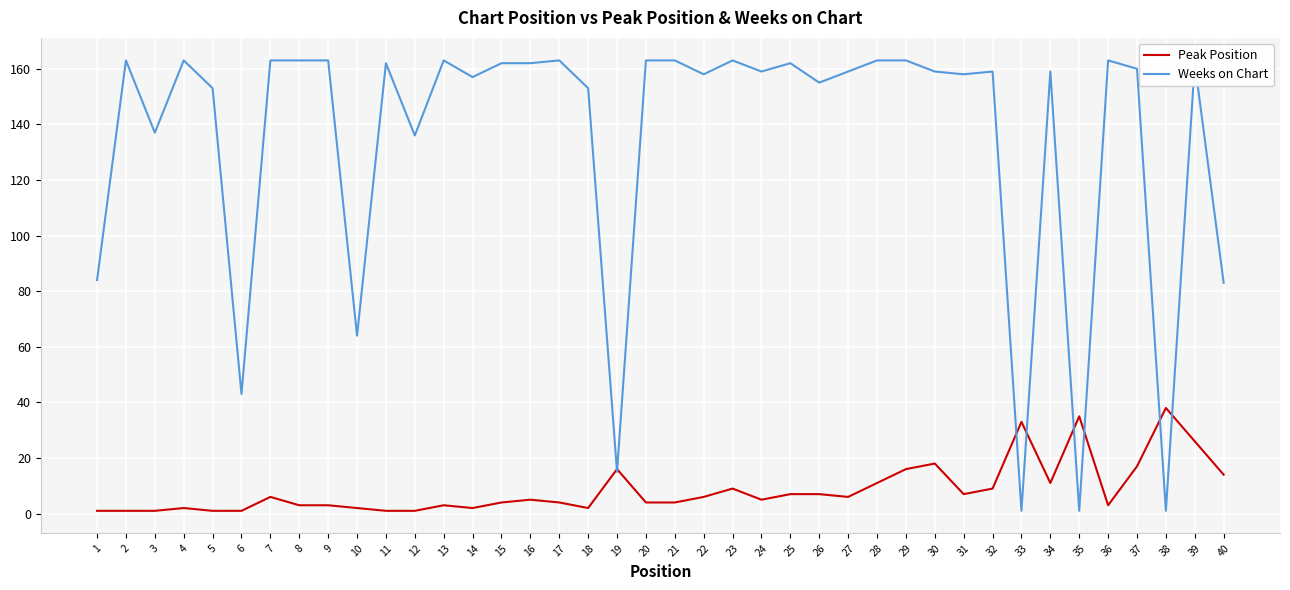

Rank the series at 4 from highest to lowest value.

Weeks on Chart, Peak Position